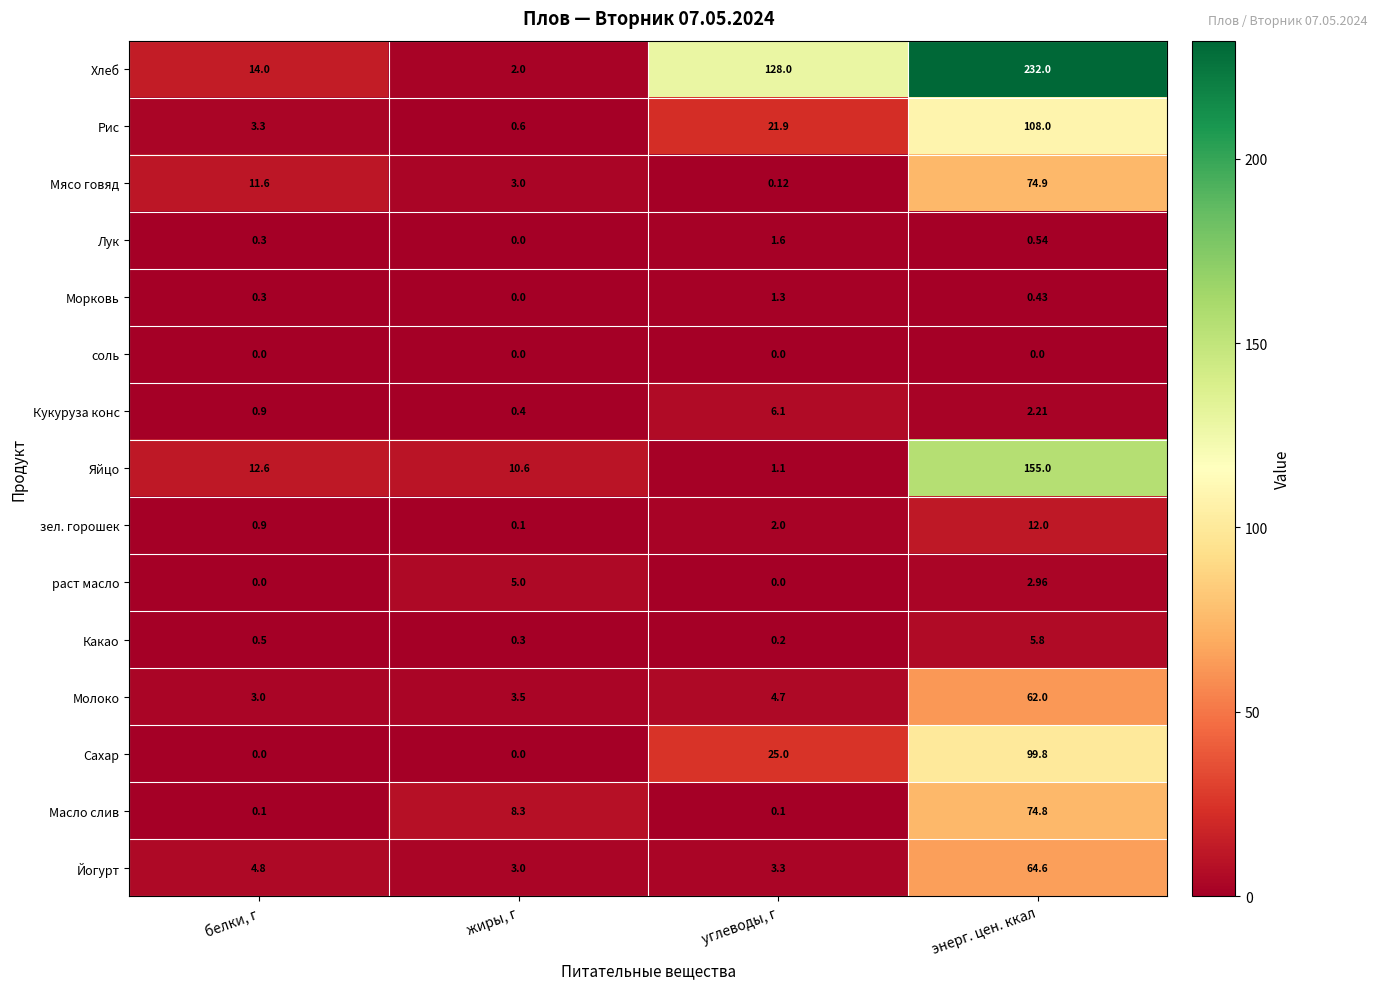

At which label does Рис first exceed 21?

углеводы, г